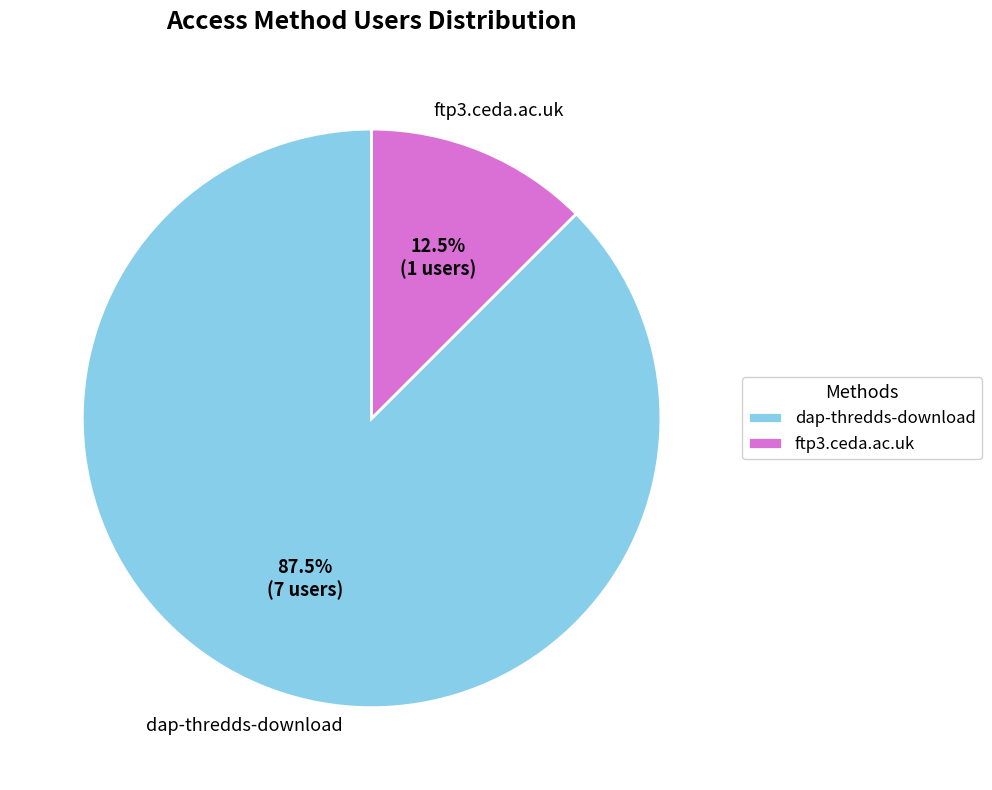

Approximately how many times larger is the value at dap-thredds-download compared to ftp3.ceda.ac.uk?

7.0